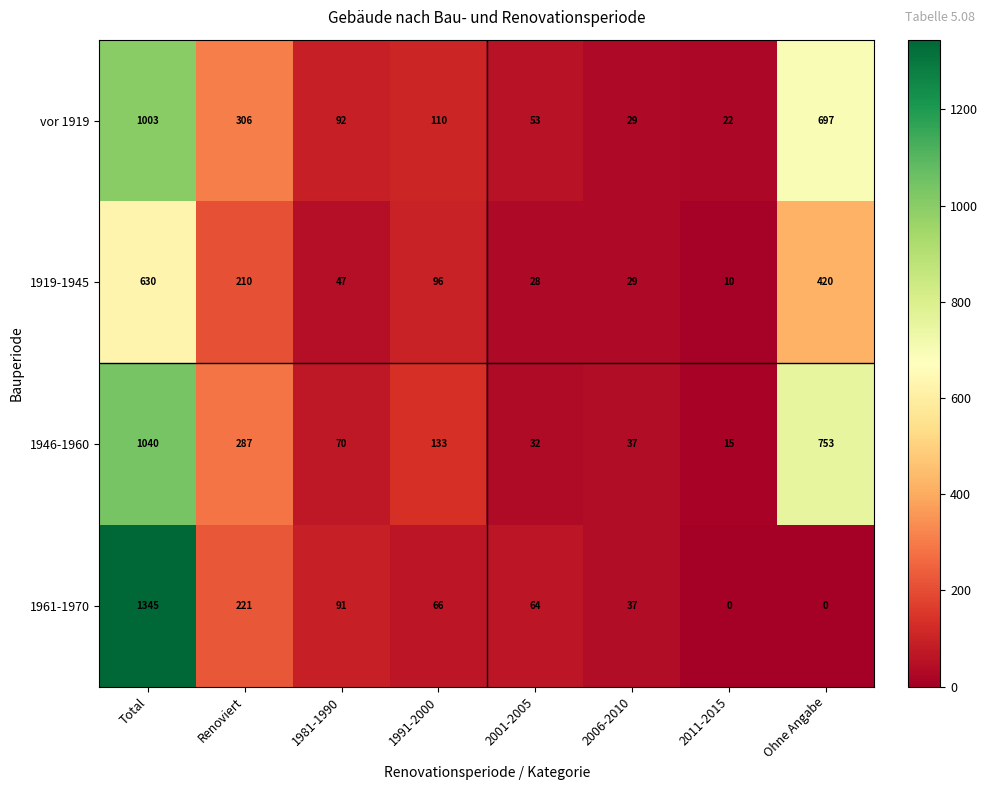

True or false: 1919-1945 has a value of 717 at Ohne Angabe.

False